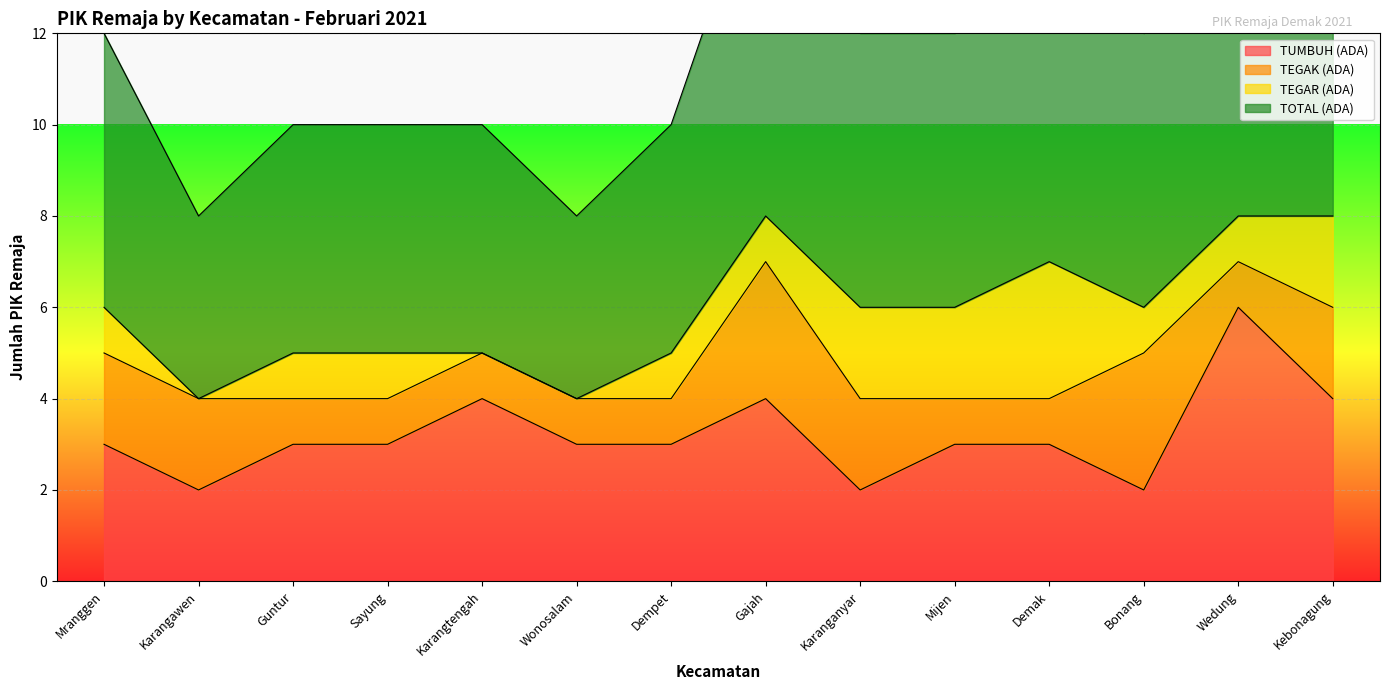

What value does the TUMBUH (ADA) series have at Wedung?

6